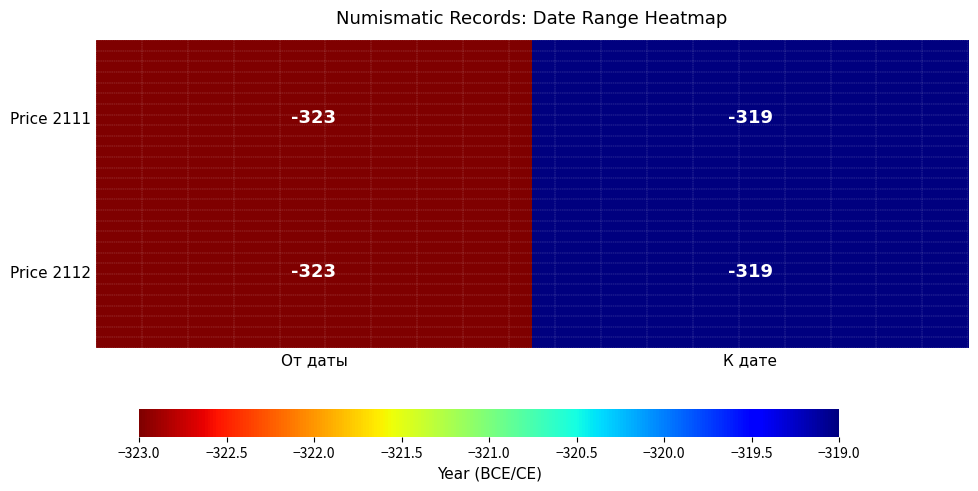

Is the value of Price 2112 at К дате greater than the value of Price 2111 at От даты?

Yes